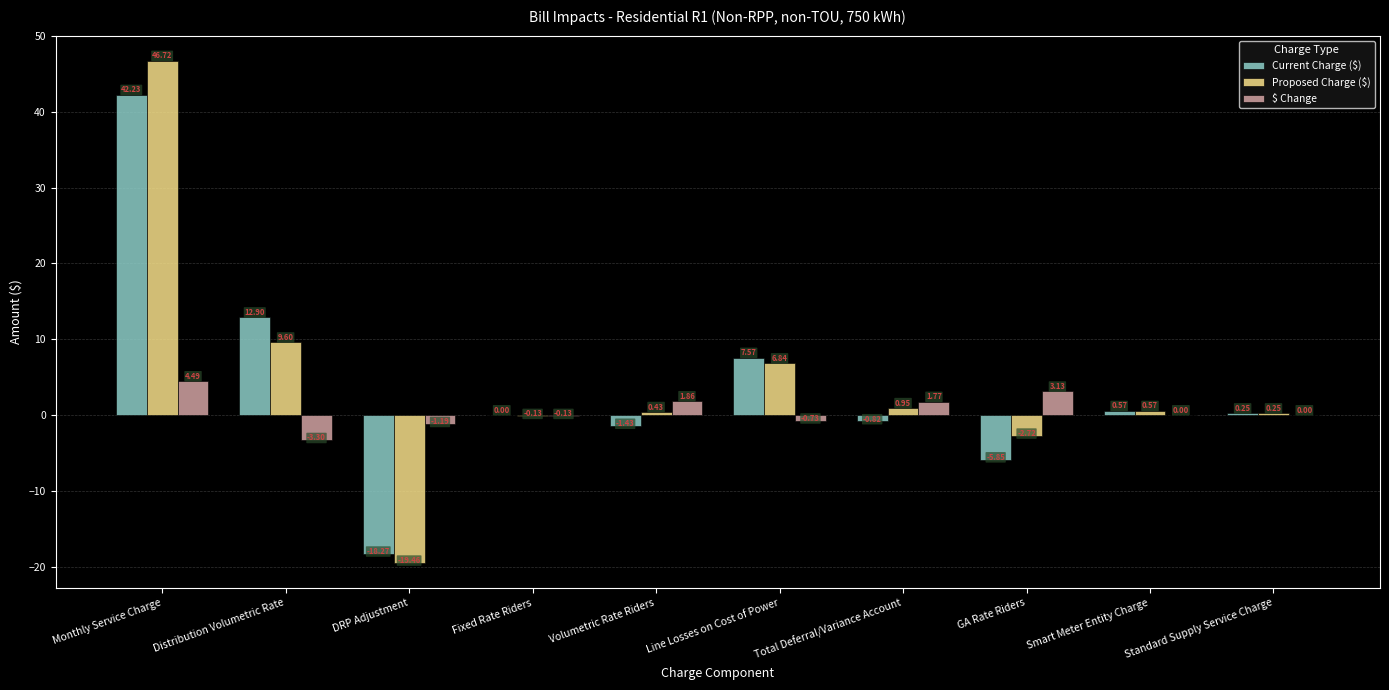

What are all the series names shown in the legend?

Current Charge ($), Proposed Charge ($), $ Change